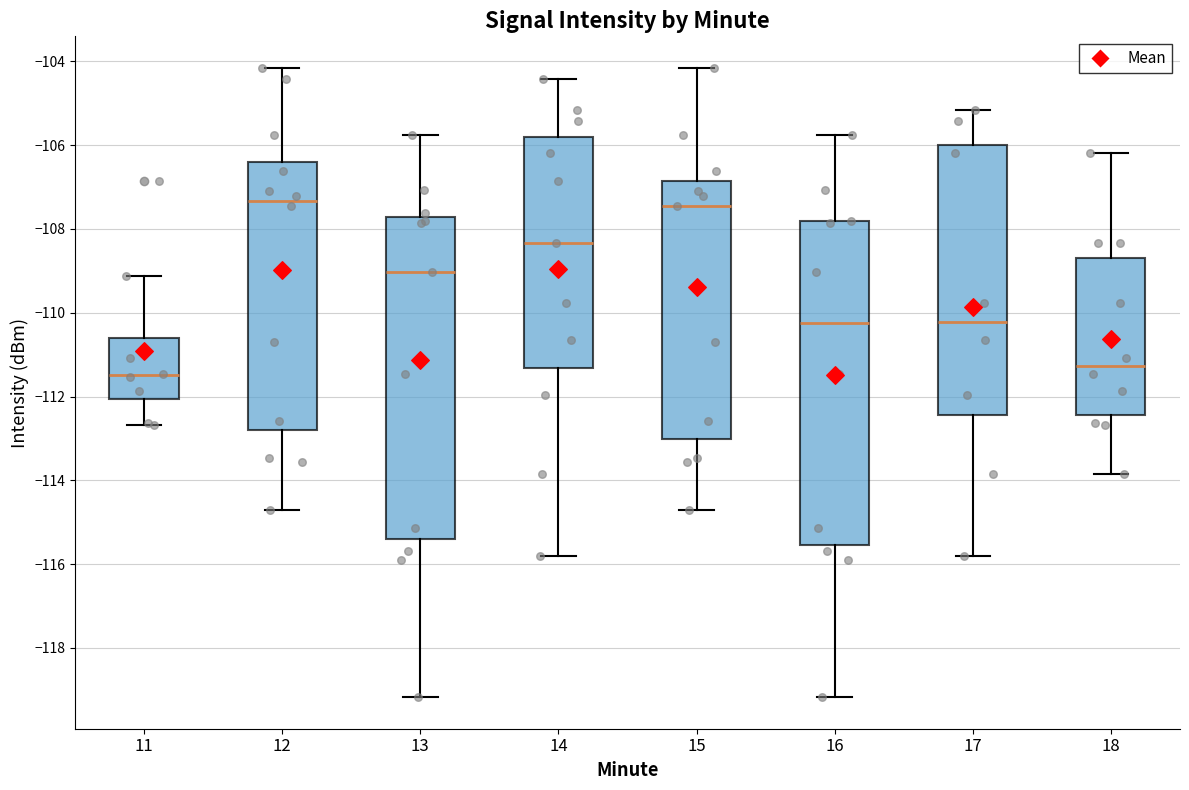

Where is the lower edge of the box at x = 15 on the y-axis? The values are not printed on the chart, so give them approximately, as read against the axis.

-113.0